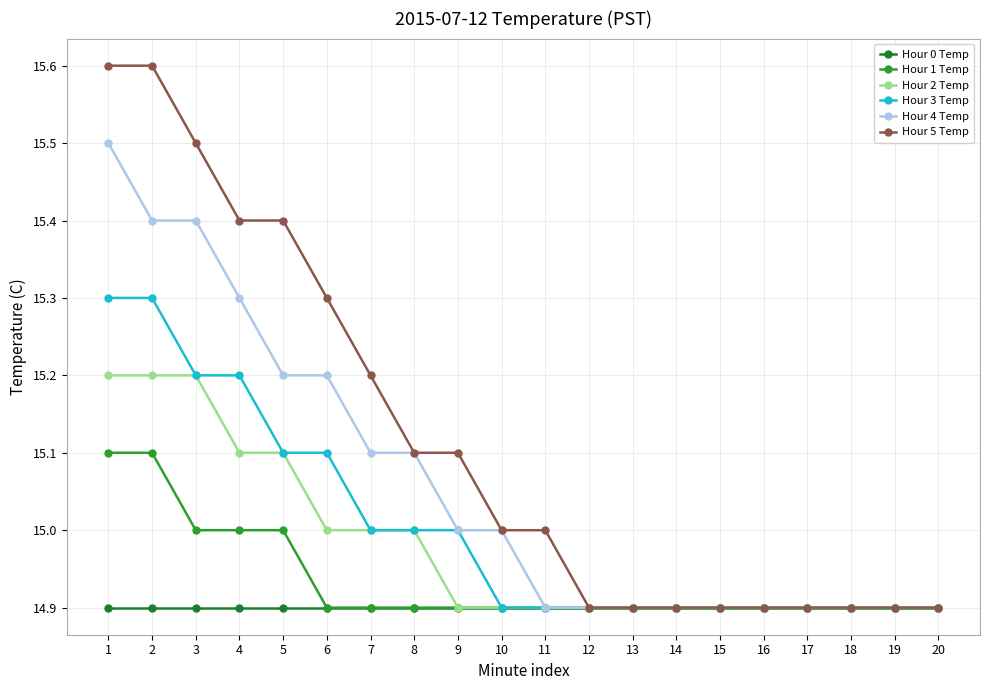

Reading left to right, list all the values displayed in this chart.

Hour 0 Temp: 1=14.9	2=14.9	3=14.9	4=14.9	5=14.9	6=14.9	7=14.9	8=14.9	9=14.9	10=14.9	11=14.9	12=14.9	13=14.9	14=14.9	15=14.9	16=14.9	17=14.9	18=14.9	19=14.9	20=14.9
Hour 1 Temp: 1=15.1	2=15.1	3=15.0	4=15.0	5=15.0	6=14.9	7=14.9	8=14.9	9=14.9	10=14.9	11=14.9	12=14.9	13=14.9	14=14.9	15=14.9	16=14.9	17=14.9	18=14.9	19=14.9	20=14.9
Hour 2 Temp: 1=15.2	2=15.2	3=15.2	4=15.1	5=15.1	6=15.0	7=15.0	8=15.0	9=14.9	10=14.9	11=14.9	12=14.9	13=14.9	14=14.9	15=14.9	16=14.9	17=14.9	18=14.9	19=14.9	20=14.9
Hour 3 Temp: 1=15.3	2=15.3	3=15.2	4=15.2	5=15.1	6=15.1	7=15.0	8=15.0	9=15.0	10=14.9	11=14.9	12=14.9	13=14.9	14=14.9	15=14.9	16=14.9	17=14.9	18=14.9	19=14.9	20=14.9
Hour 4 Temp: 1=15.5	2=15.4	3=15.4	4=15.3	5=15.2	6=15.2	7=15.1	8=15.1	9=15.0	10=15.0	11=14.9	12=14.9	13=14.9	14=14.9	15=14.9	16=14.9	17=14.9	18=14.9	19=14.9	20=14.9
Hour 5 Temp: 1=15.6	2=15.6	3=15.5	4=15.4	5=15.4	6=15.3	7=15.2	8=15.1	9=15.1	10=15.0	11=15.0	12=14.9	13=14.9	14=14.9	15=14.9	16=14.9	17=14.9	18=14.9	19=14.9	20=14.9